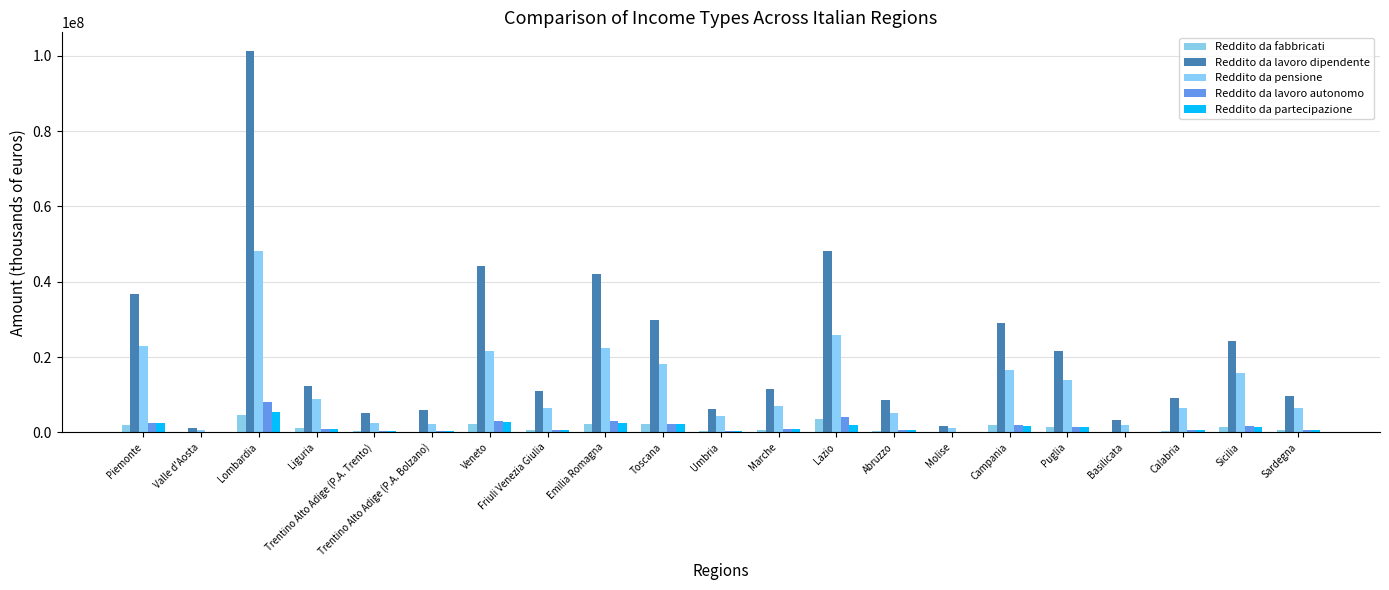

Which series has the largest range (max minus min)?

Reddito da lavoro dipendente